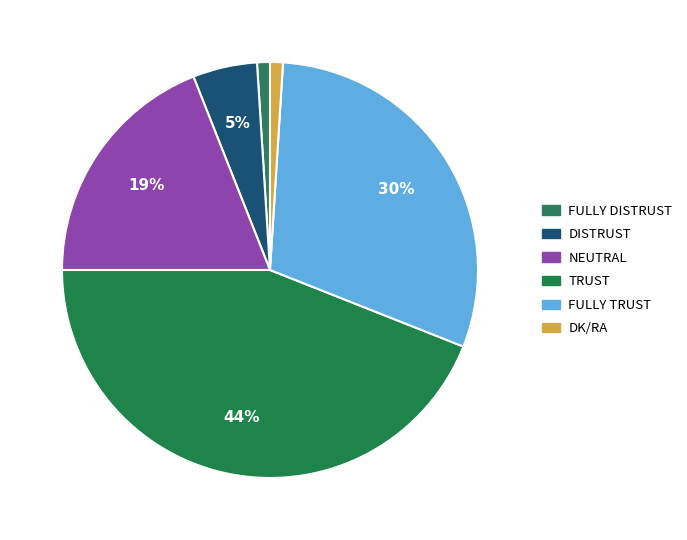

Count the number of slices in the pie.

6